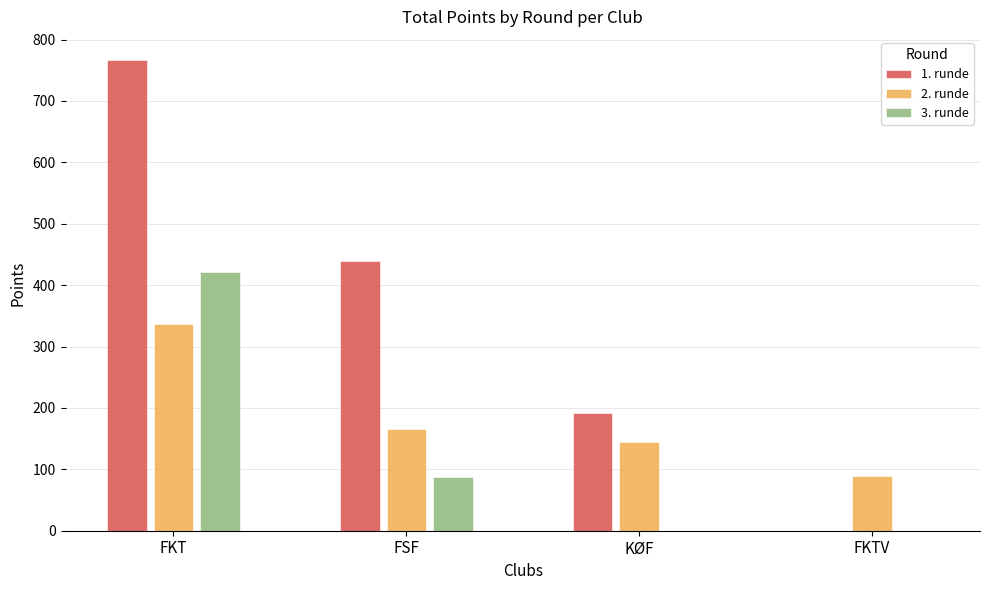

Reading right to left, transcribe all the data shown in this chart.

1. runde: 0	192	439	766
2. runde: 89	144	165	336
3. runde: 0	0	87	421